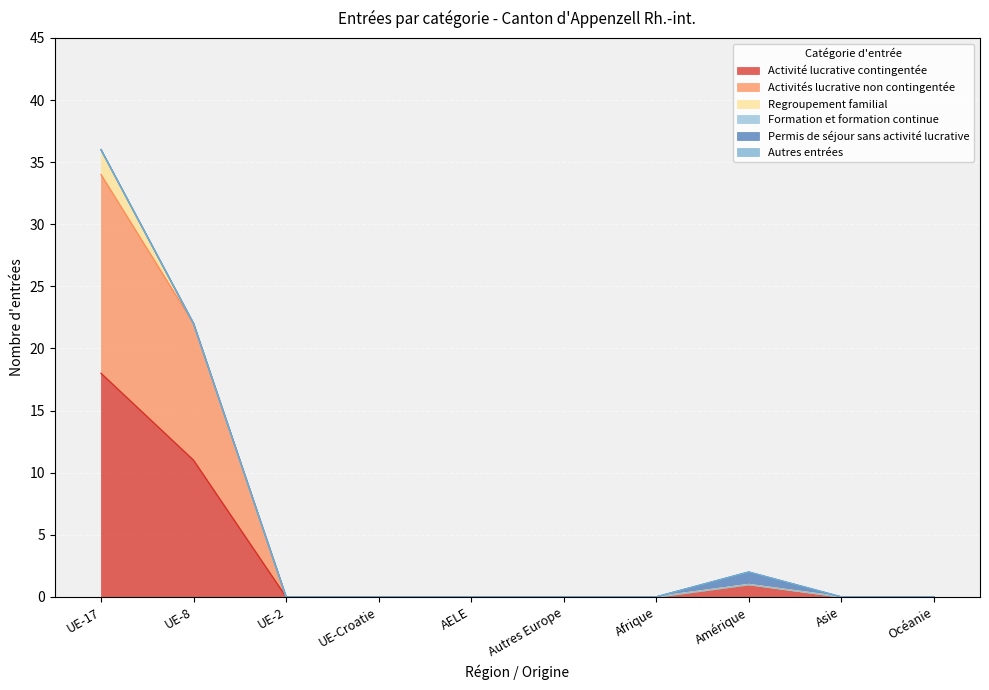

How many distinct data groups are displayed?

6